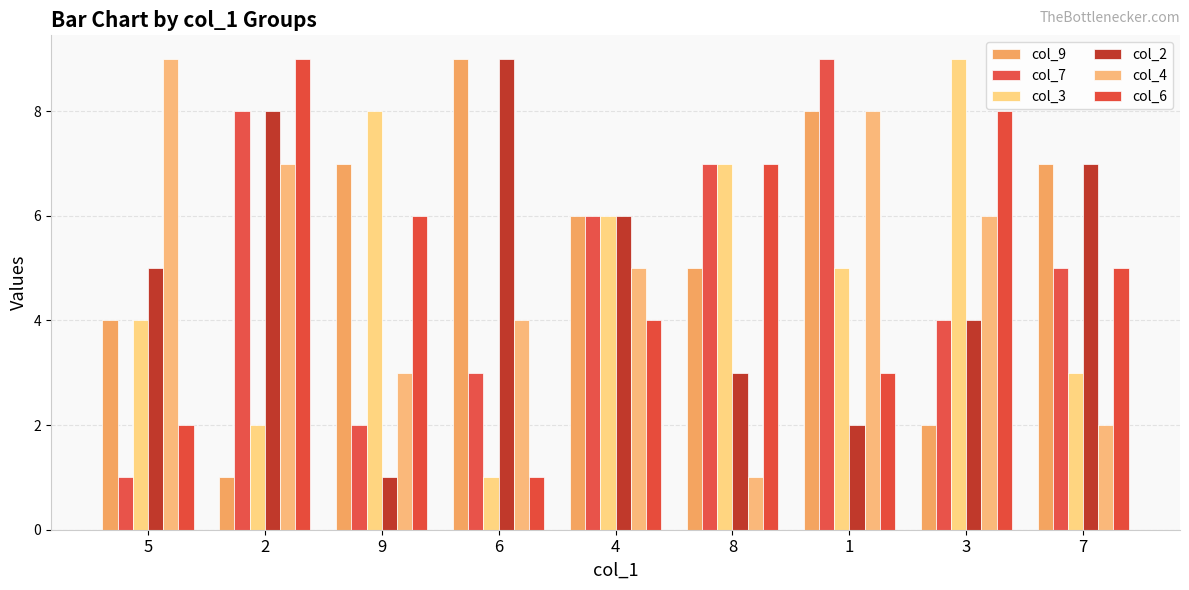

Reading left to right, extract all data points from this chart.

col_9: 5=4	2=1	9=7	6=9	4=6	8=5	1=8	3=2	7=7
col_7: 5=1	2=8	9=2	6=3	4=6	8=7	1=9	3=4	7=5
col_3: 5=4	2=2	9=8	6=1	4=6	8=7	1=5	3=9	7=3
col_2: 5=5	2=8	9=1	6=9	4=6	8=3	1=2	3=4	7=7
col_4: 5=9	2=7	9=3	6=4	4=5	8=1	1=8	3=6	7=2
col_6: 5=2	2=9	9=6	6=1	4=4	8=7	1=3	3=8	7=5